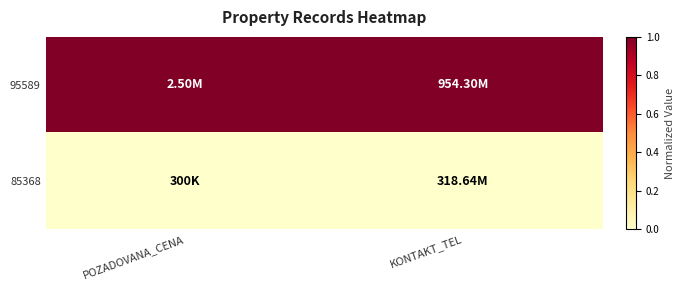

How many distinct data groups are displayed?

2